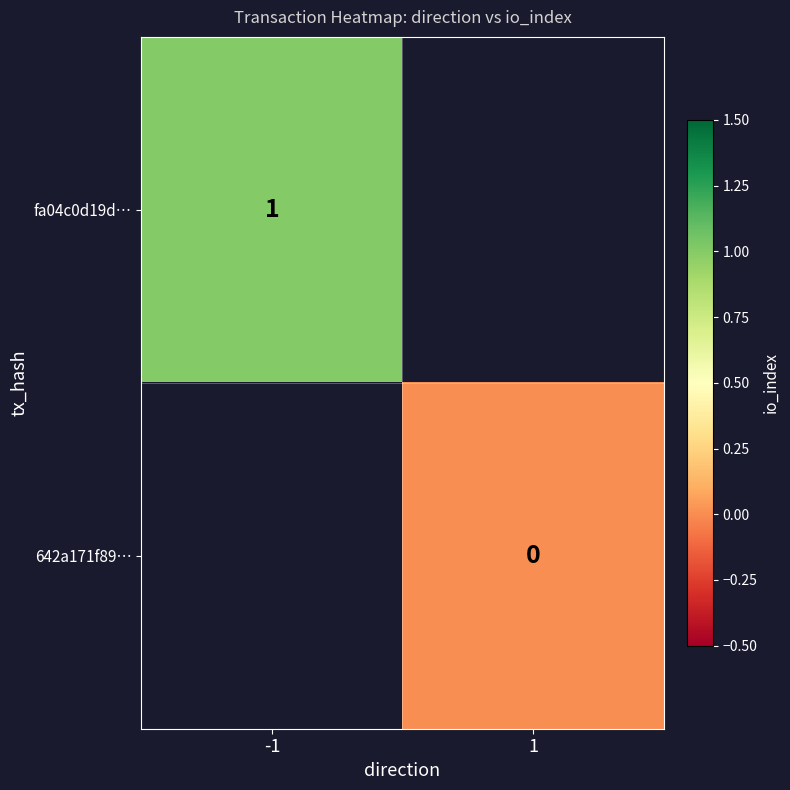

True or false: fa04c0d19d… has a value of 2 at -1.

False